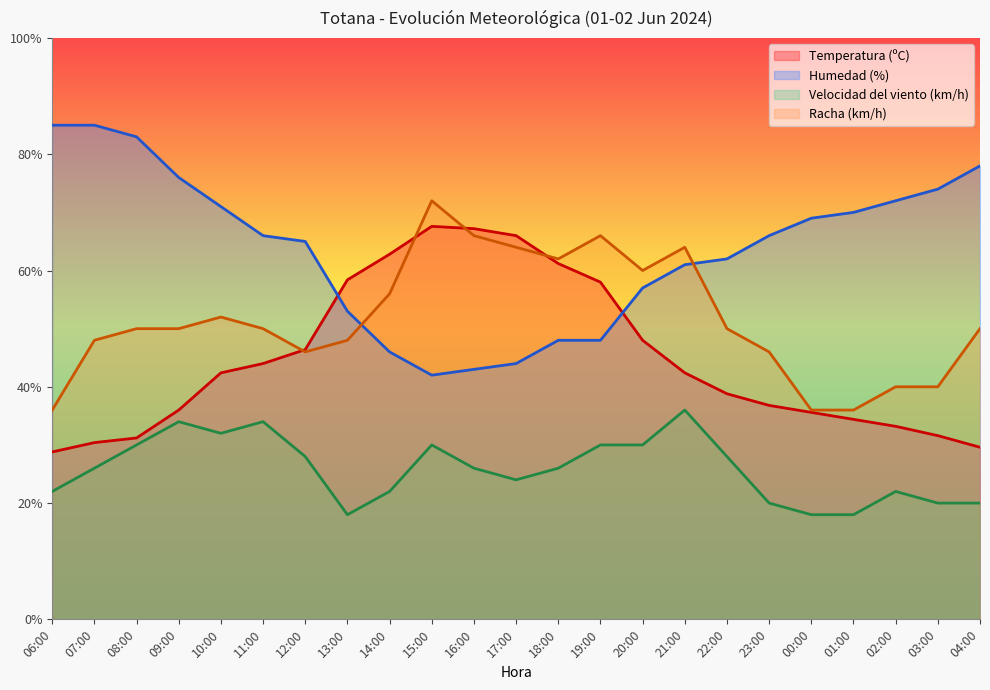

Rank the series by their maximum value, from highest to lowest.

Humedad (%), Racha (km/h), Temperatura (ºC), Velocidad del viento (km/h)